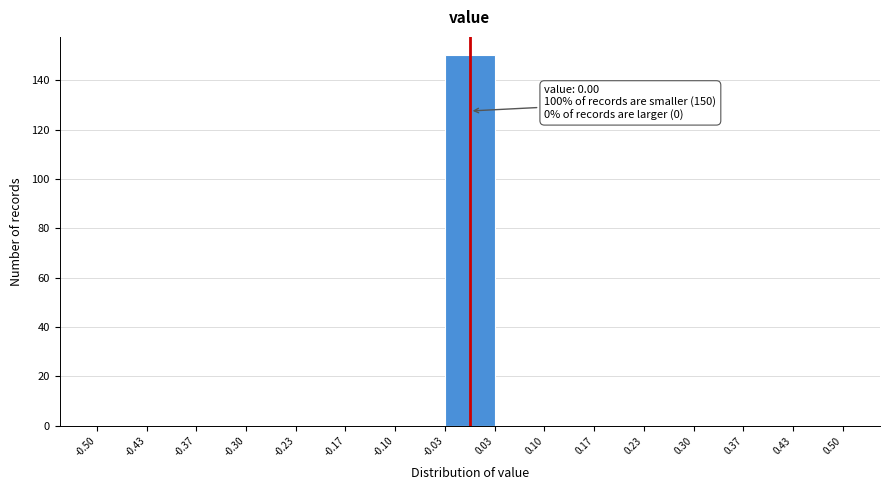

Over which range of the x-axis is the bar tallest?

-0.03 to 0.03